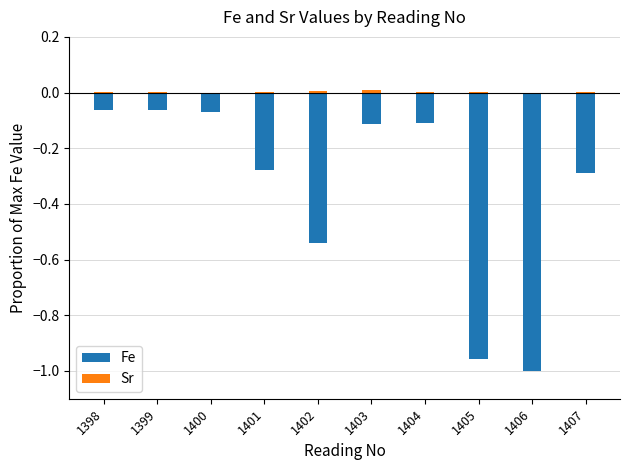

What is the smallest value displayed?

-1.0